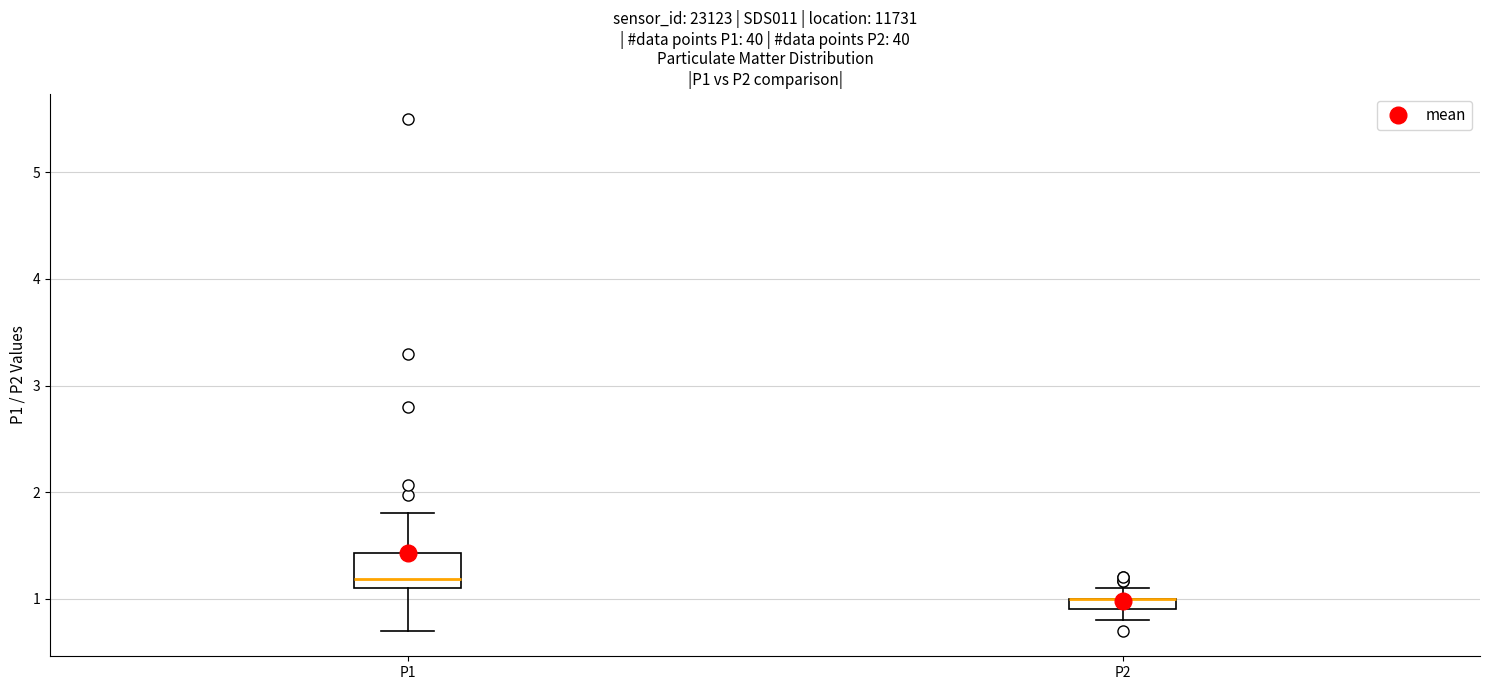

Where is the lower edge of the box for P1 on the y-axis? The values are not printed on the chart, so give them approximately, as read against the axis.

1.1